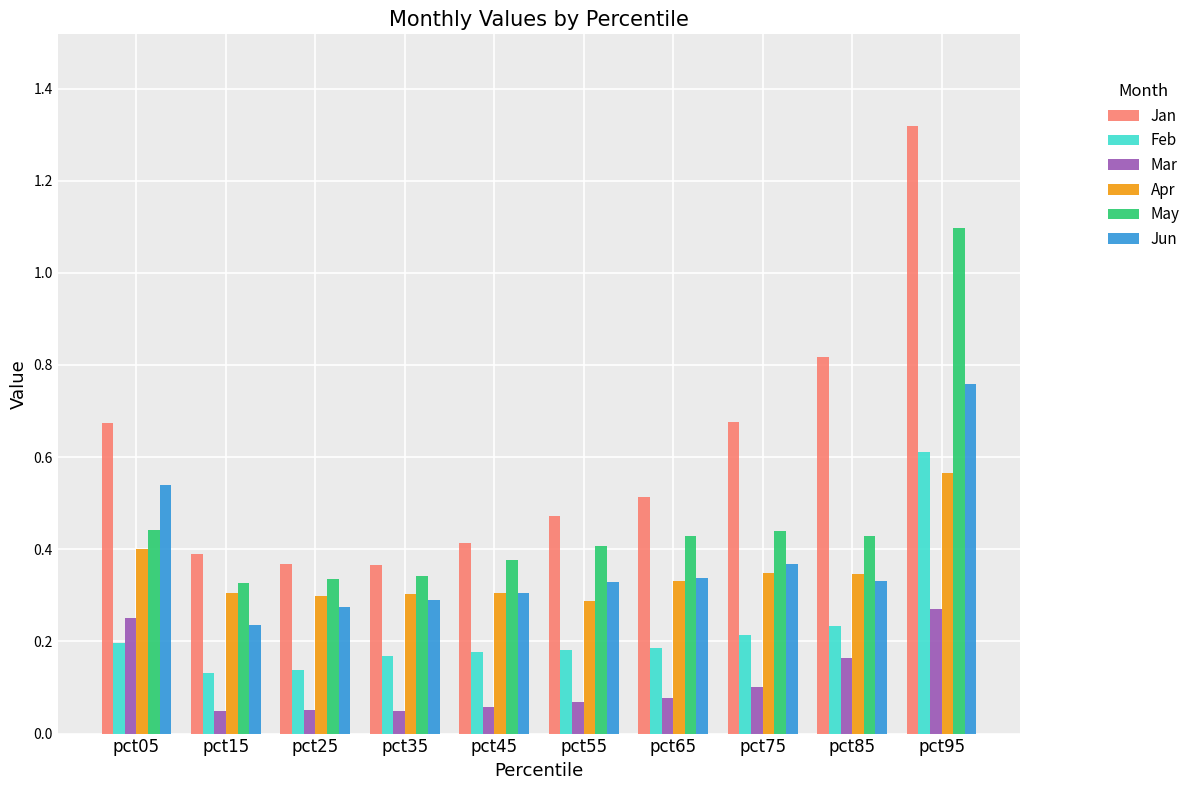

True or false: Mar has a value of 0.1 at pct55.

True